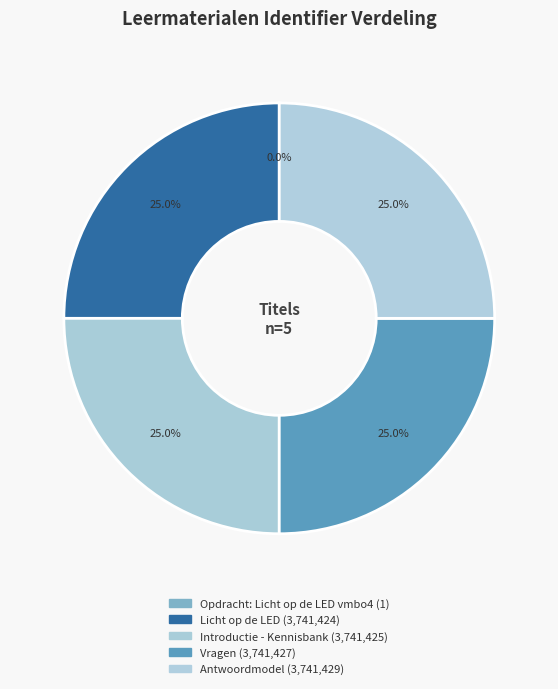

Which has a higher value, Introductie - Kennisbank or Licht op de LED?

Introductie - Kennisbank